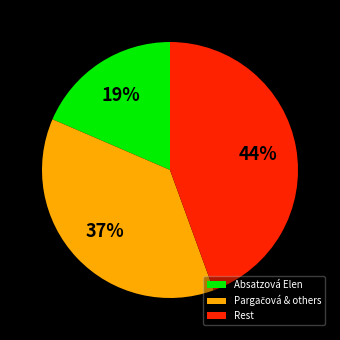

Between Absatzová Elen and Rest, which is larger?

Rest